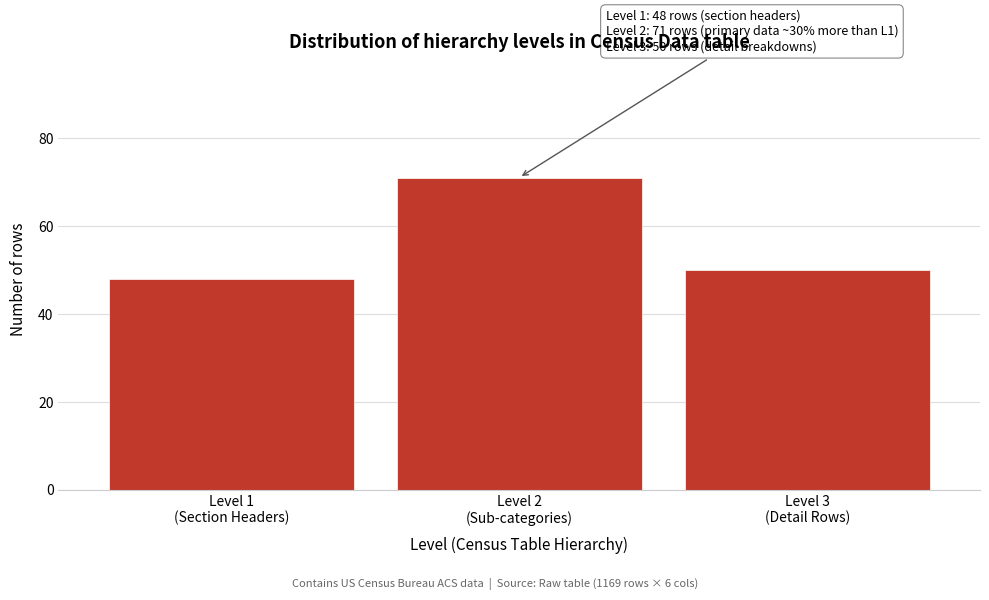

Reading right to left, transcribe all the data shown in this chart.

50	71	48